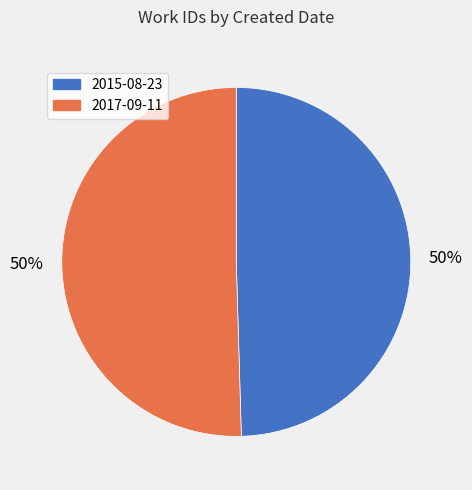

The 2015-08-23 slice represents 64% of the pie. True or false?

False